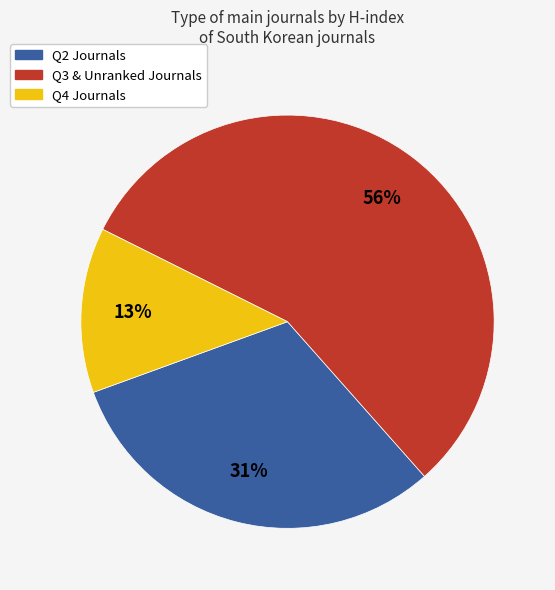

Is there any slice that represents more than half of the pie?

Yes